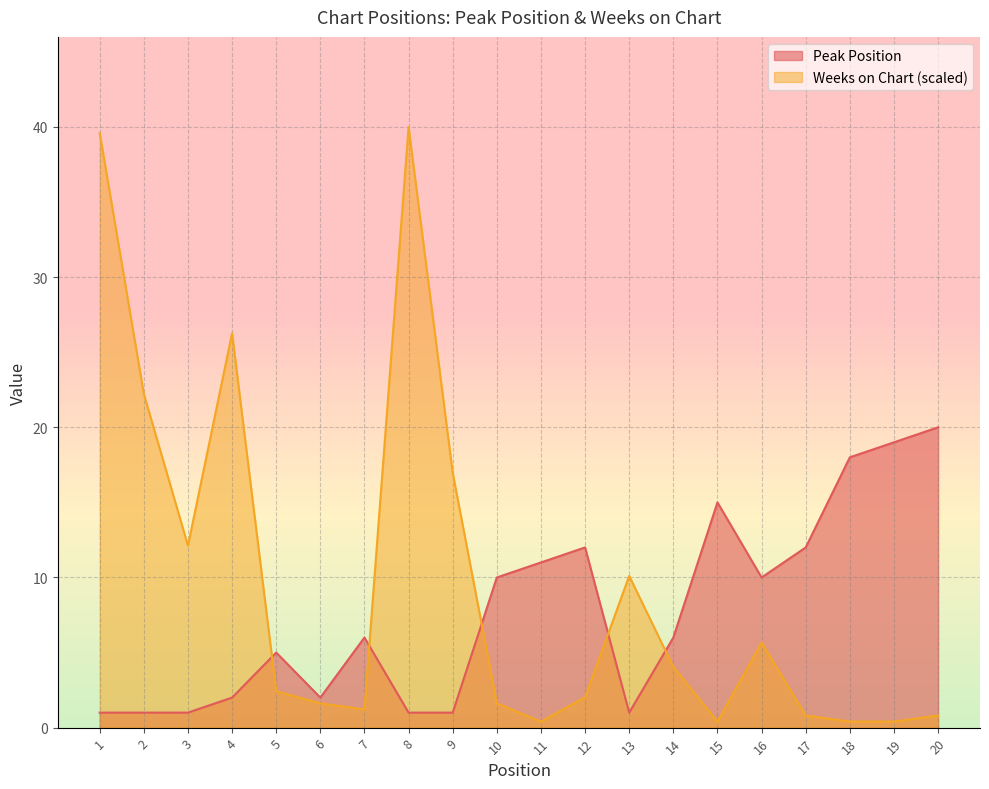

What is the sum of all Peak Position values?

154.0